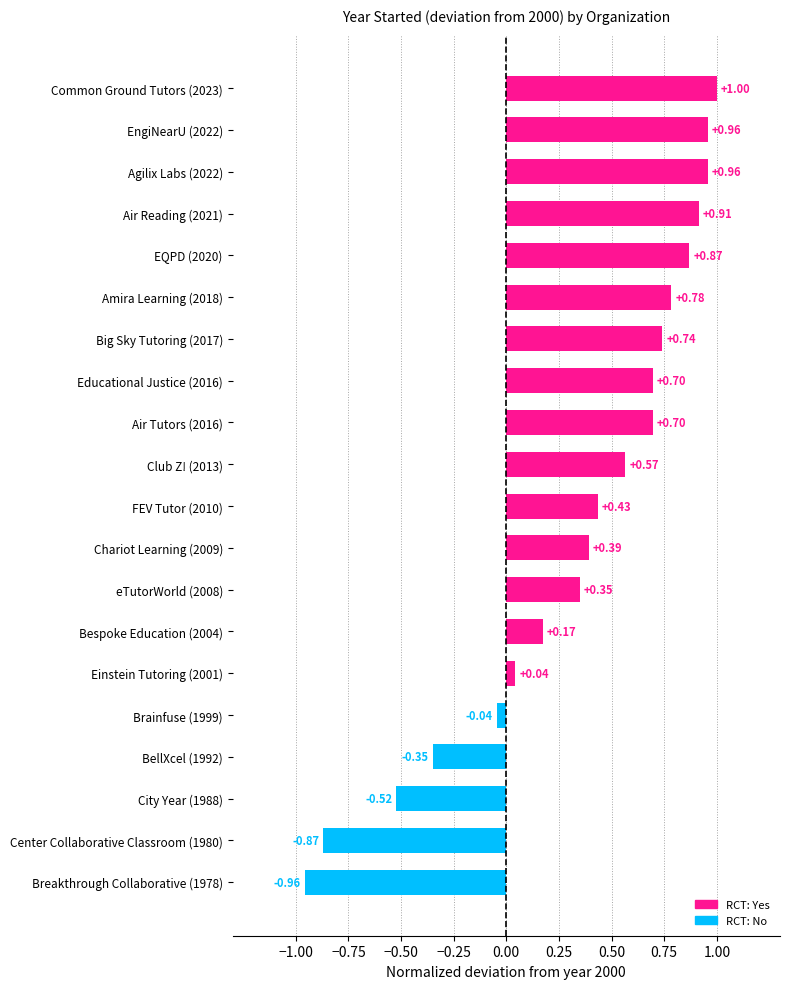

What is the change in value from eTutorWorld (2008) to EQPD (2020)?

+0.5